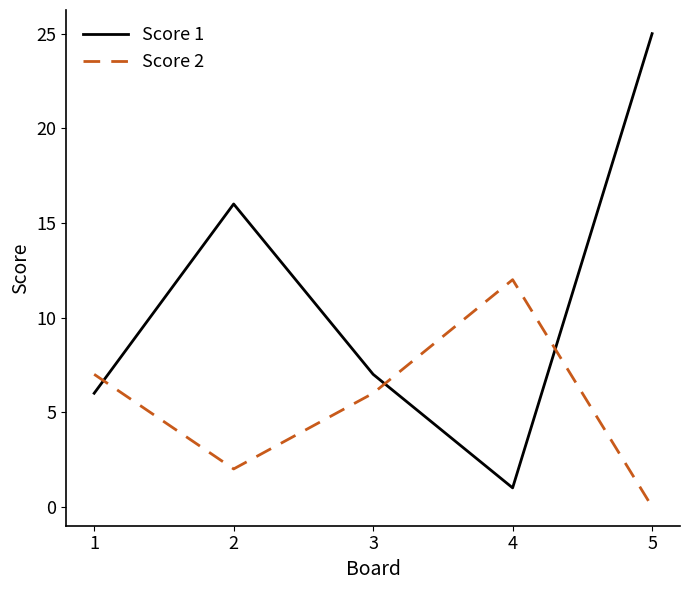

True or false: Score 2 and Score 1 cross at least once.

True